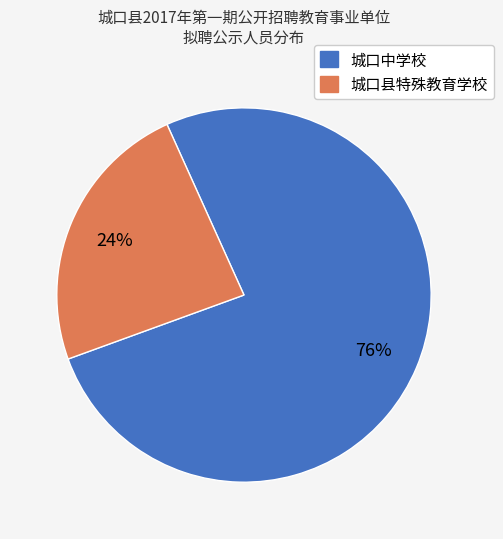

To the nearest percent, what is the combined percentage of 城口中学校 and 城口县特殊教育学校?

100%